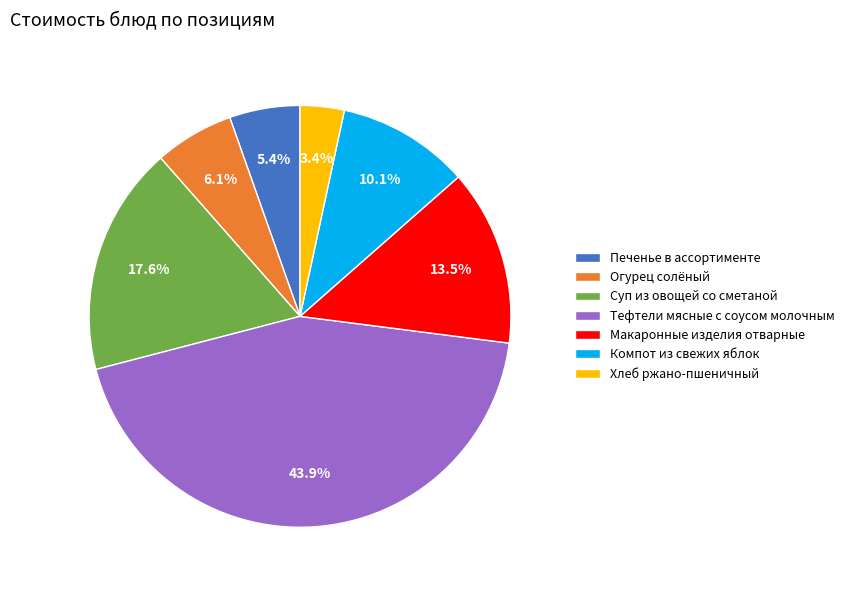

To the nearest percent, what portion does Тефтели мясные с соусом молочным represent?

44%